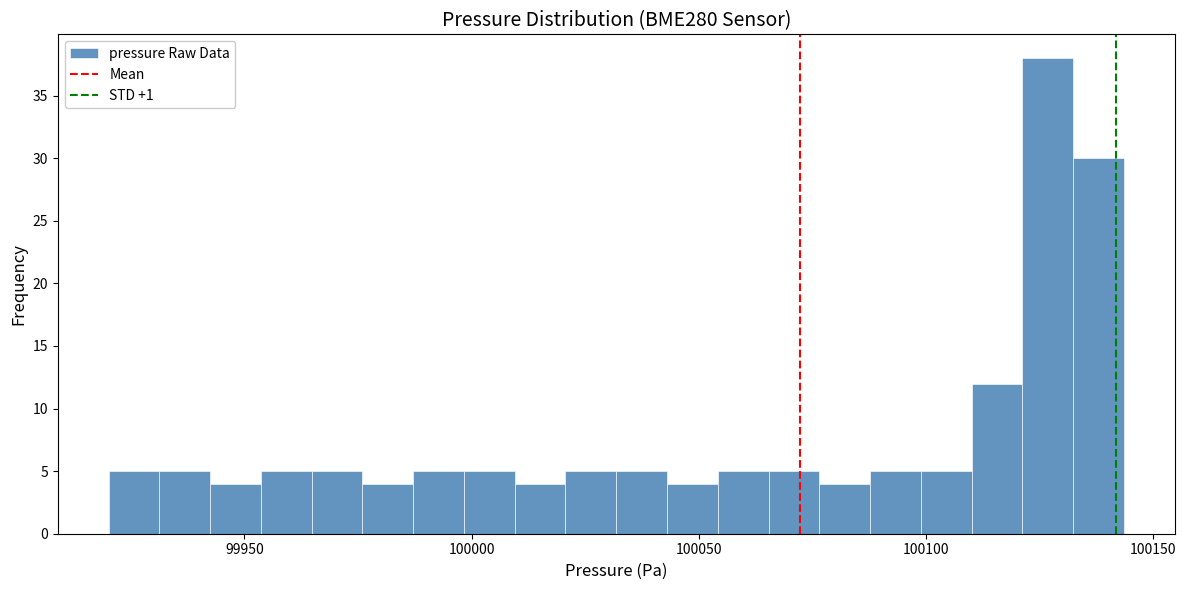

Read against the x-axis, roughly where is the centre of the tallest bar?

100125